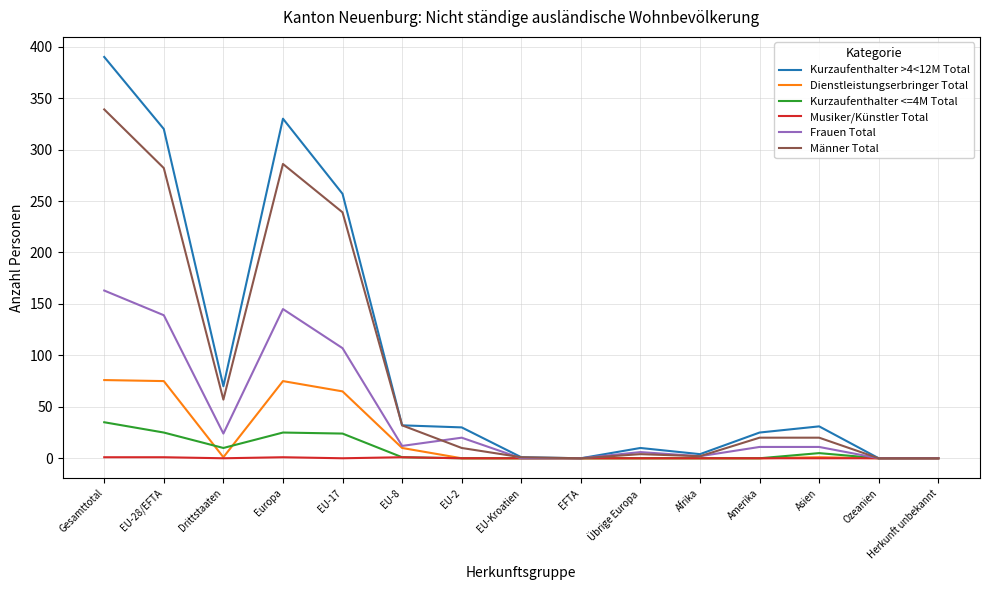

Which series has the widest spread of values?

Kurzaufenthalter >4<12M Total